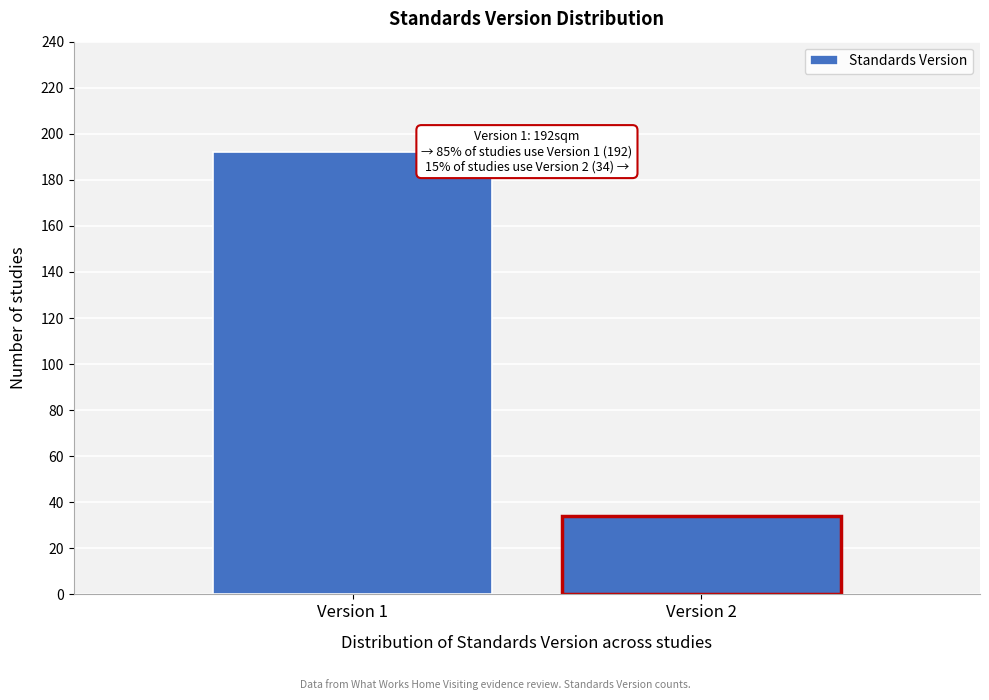

Reading left to right, what are all the values shown in this chart?

192	34